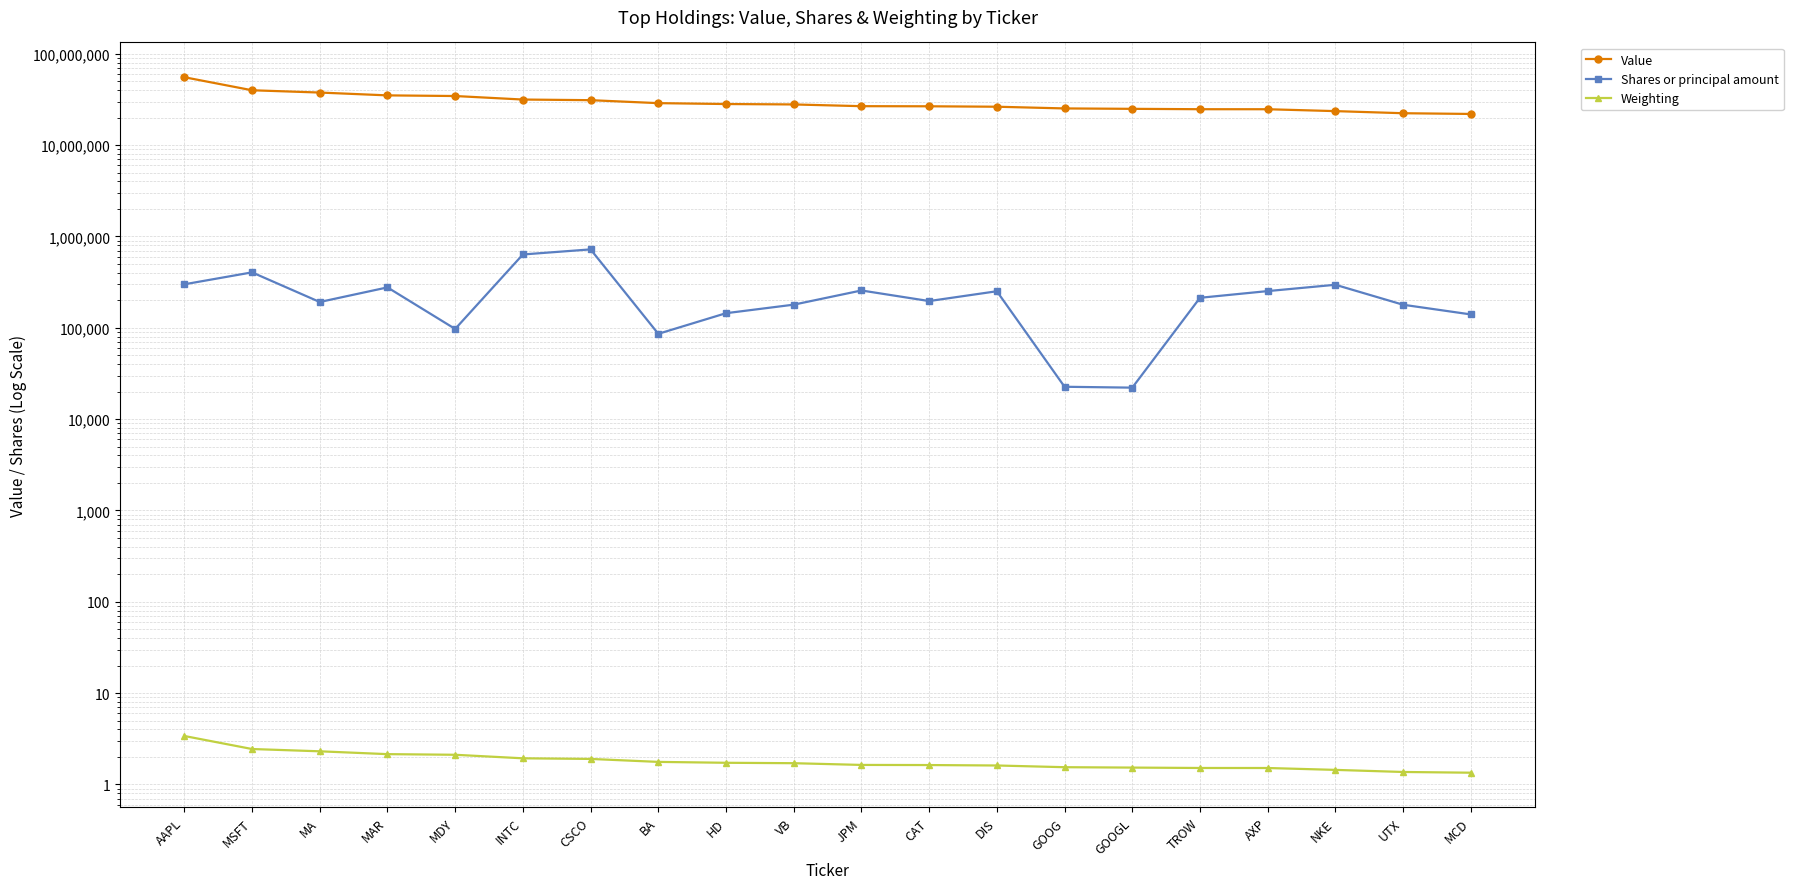

Is it true that Value equals 10672084.0 at UTX?

False